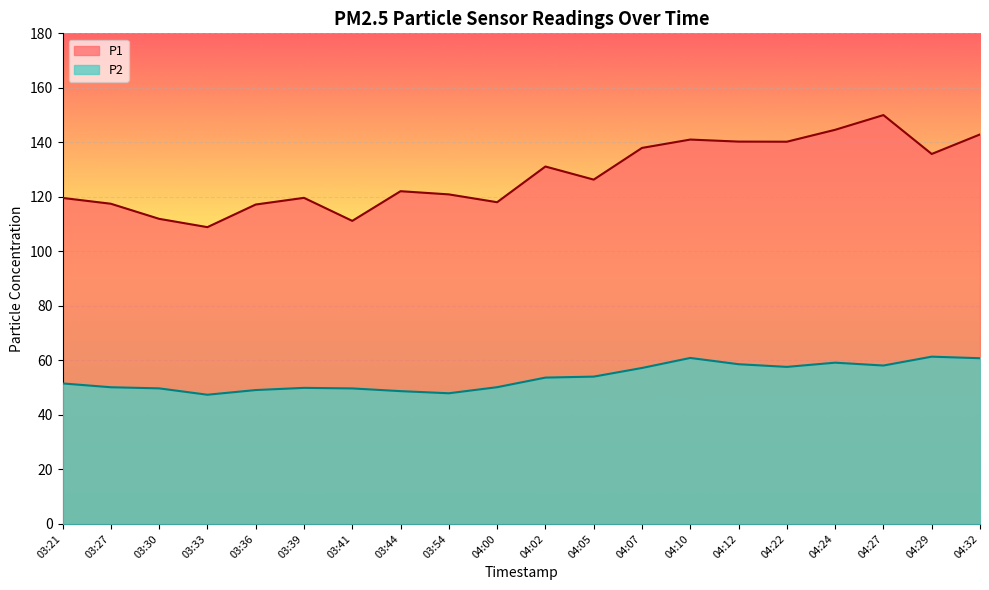

What is the total value across all series at 04:22?

197.8